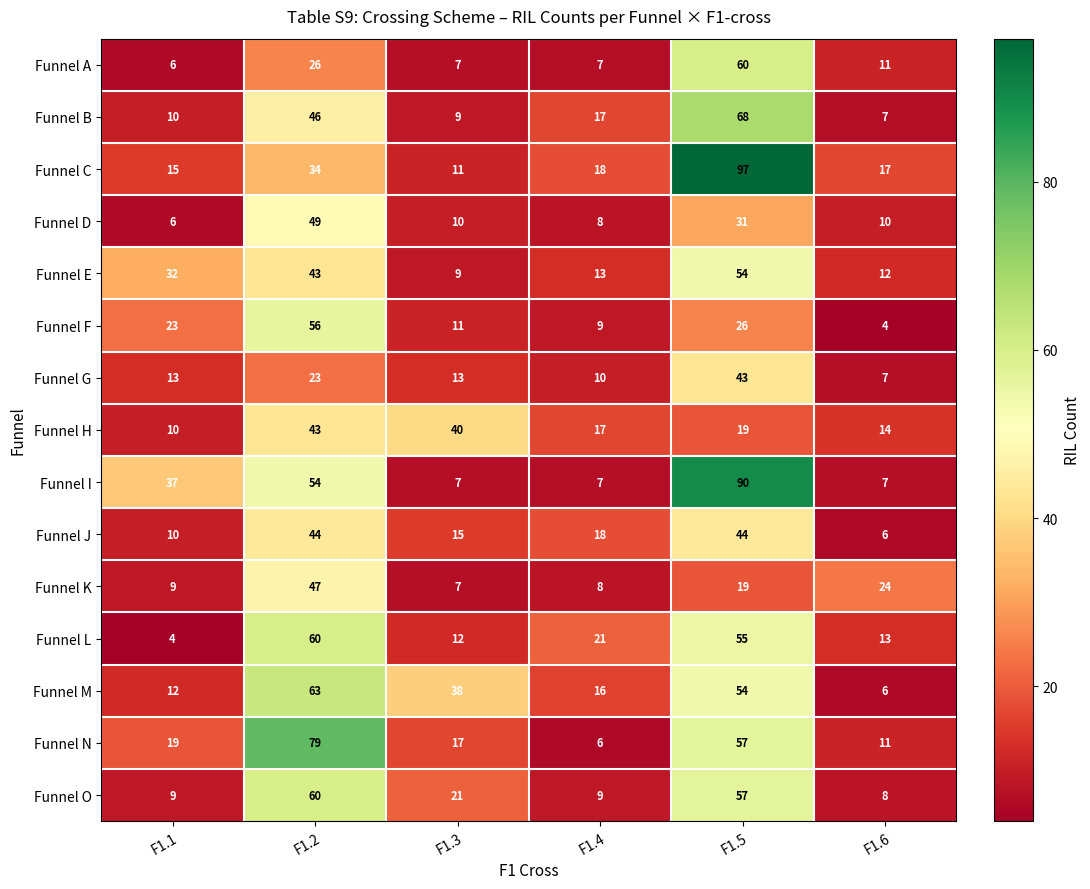

Is the value of Funnel F at F1.2 greater than the value of Funnel A at F1.6?

Yes